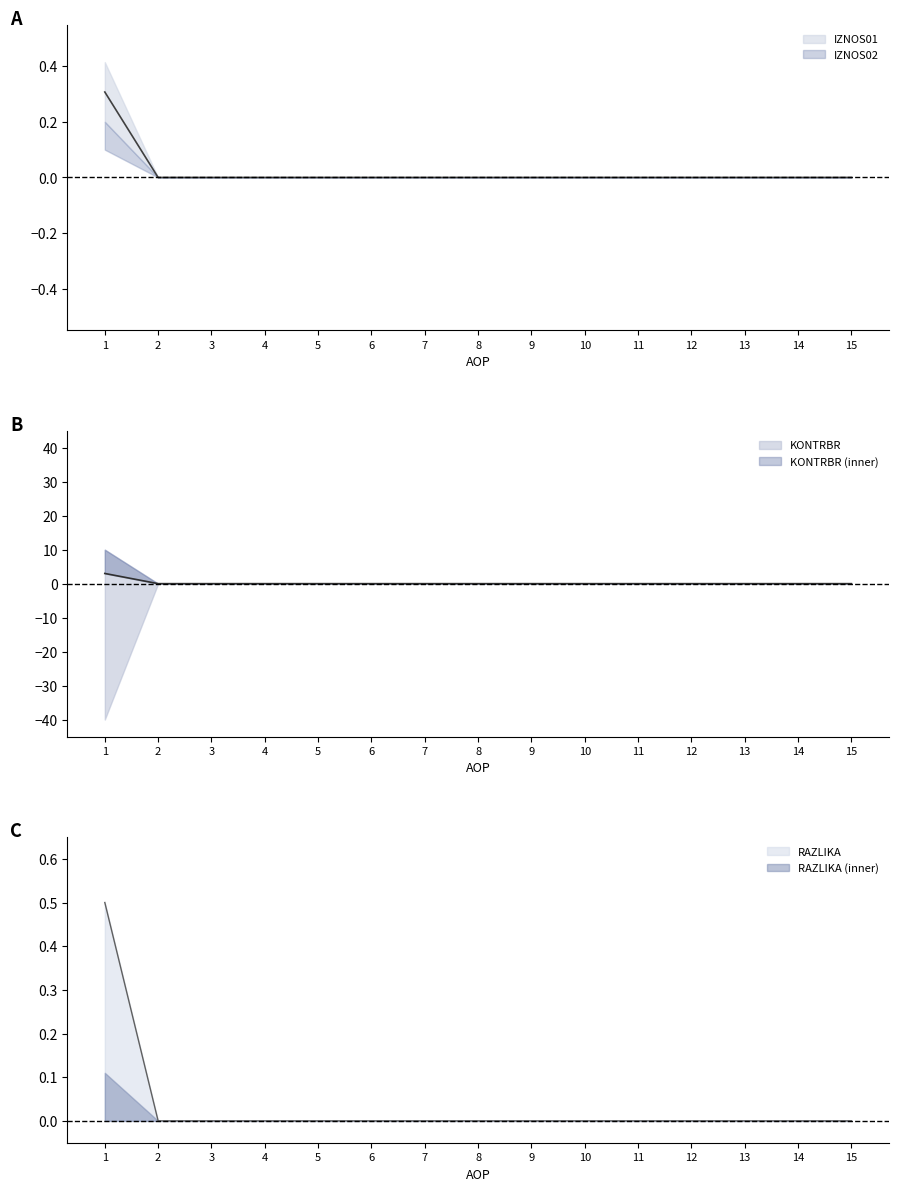

The value of IZNOS01 at 5 is 0.0. True or false?

True